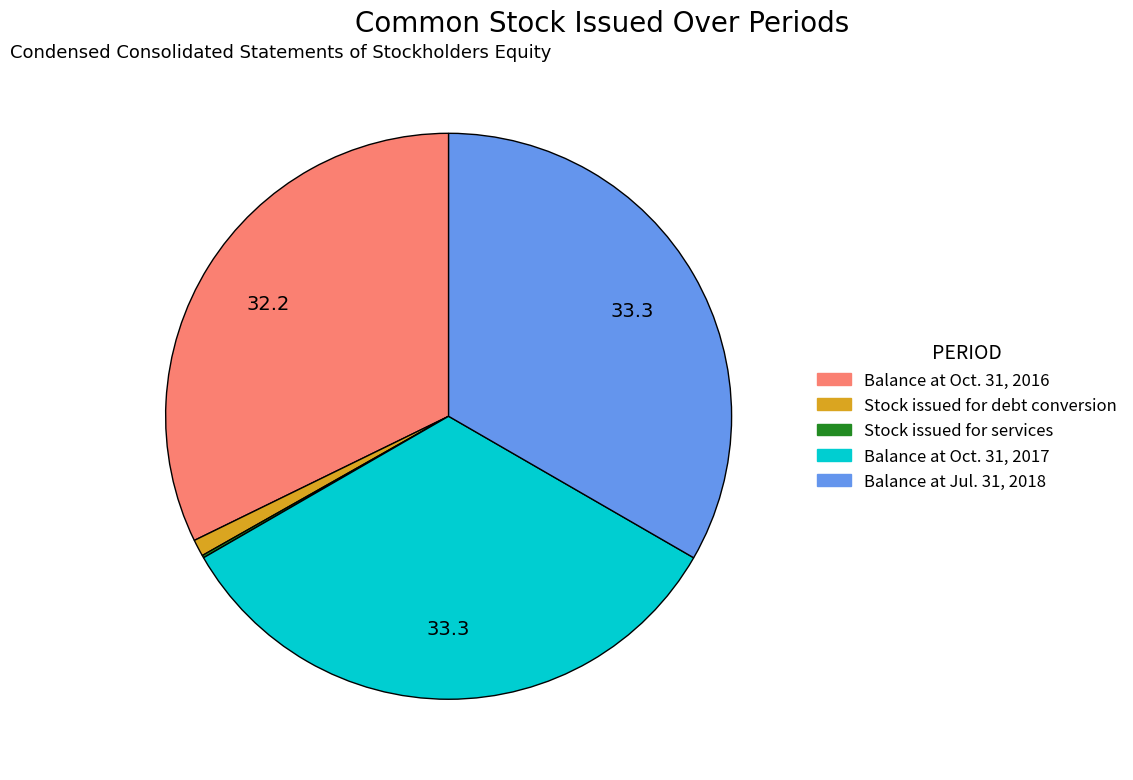

Does any single category account for the majority?

No